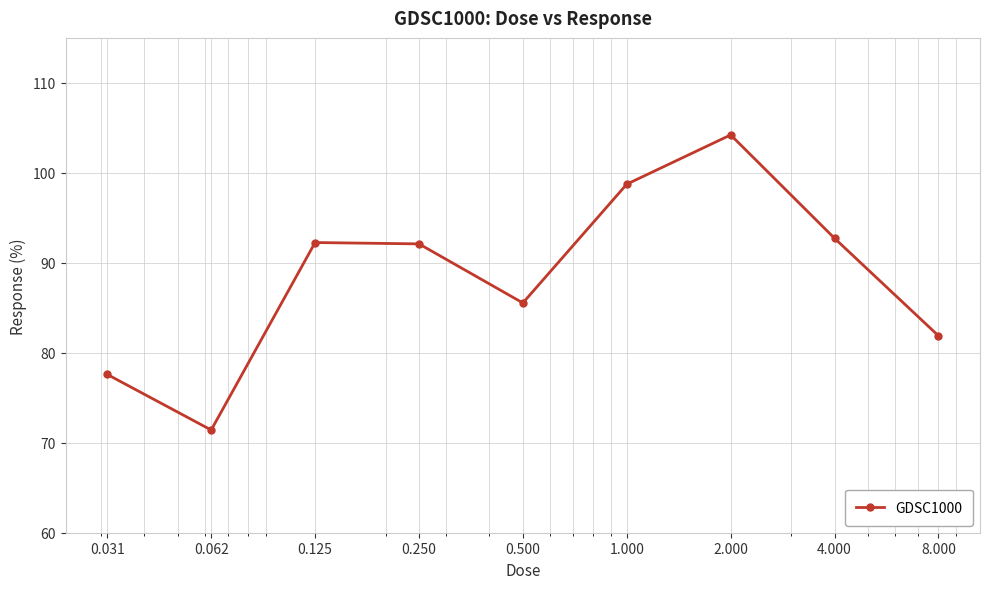

How many interior local valleys (lower than both neighbors) does the data have?

2